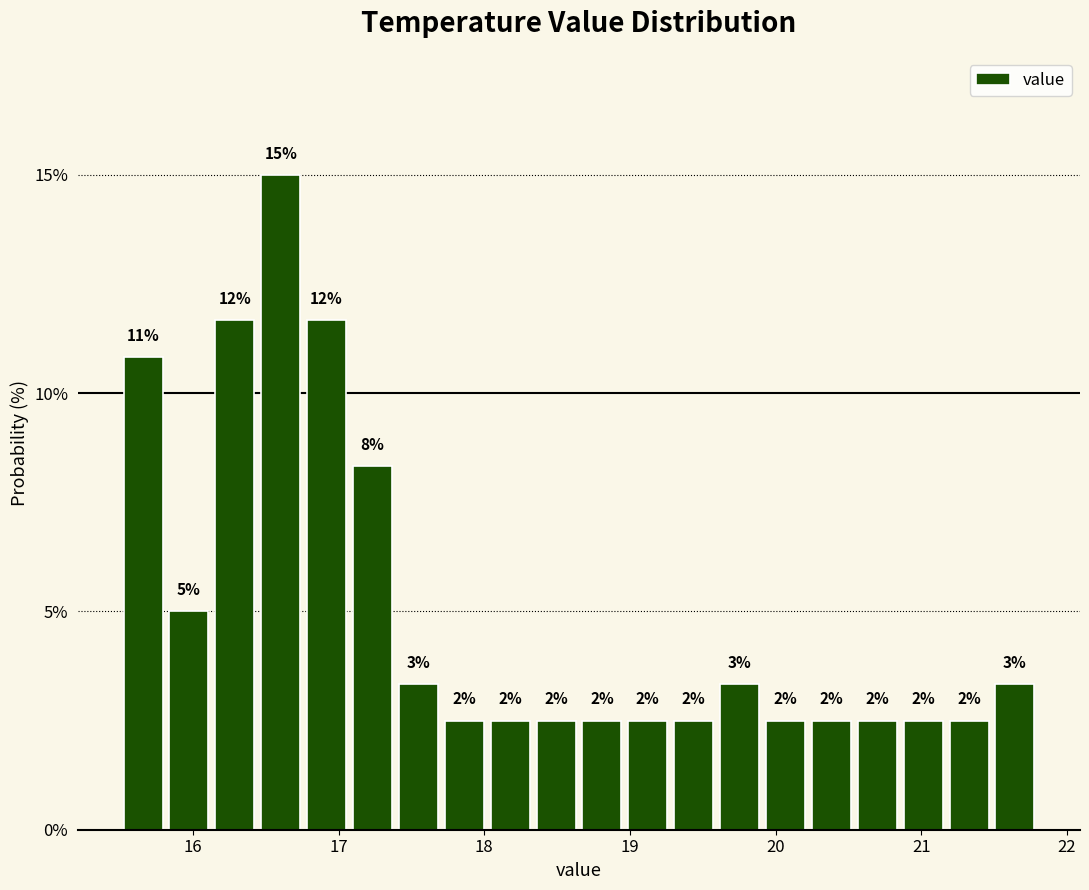

Read against the x-axis, roughly where is the centre of the tallest bar?

16.6